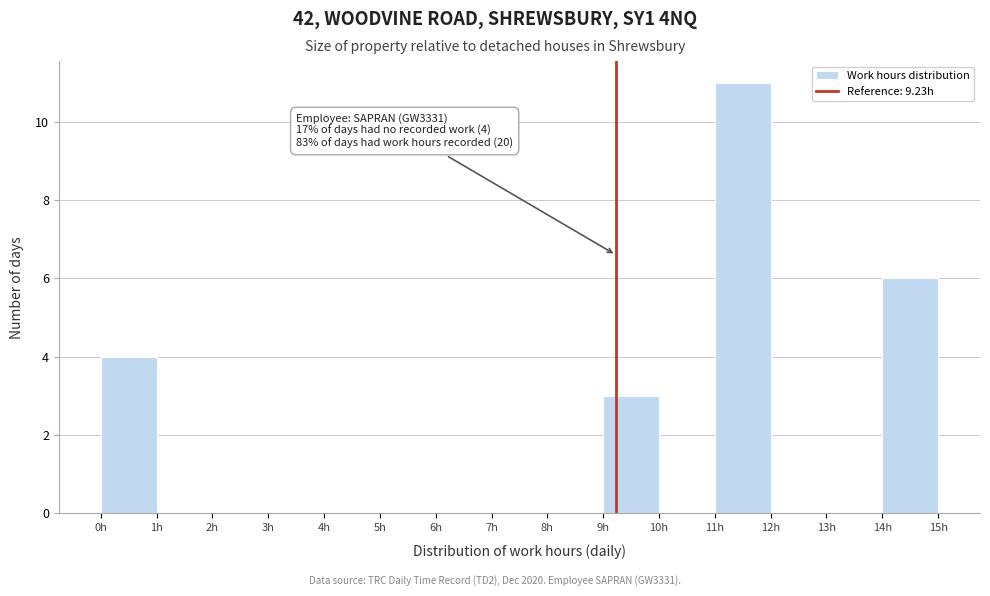

Over which range of the x-axis is the bar tallest?

11 to 12